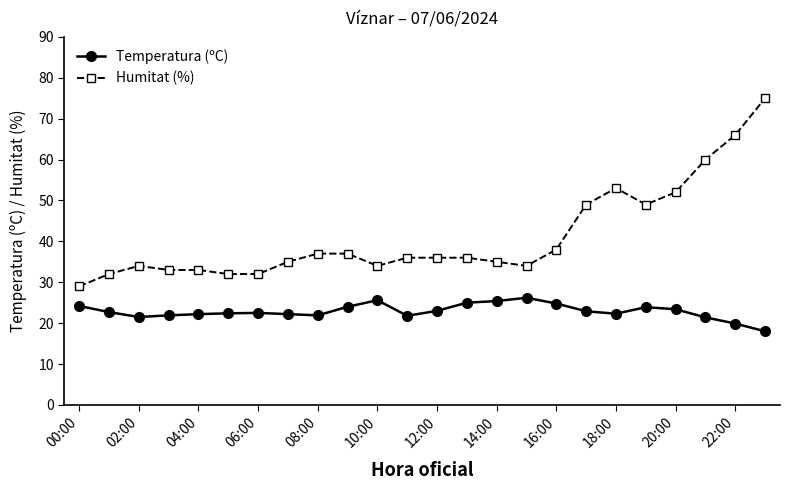

What is the value of the Temperatura (ºC) point at the 5th from the left?

22.2